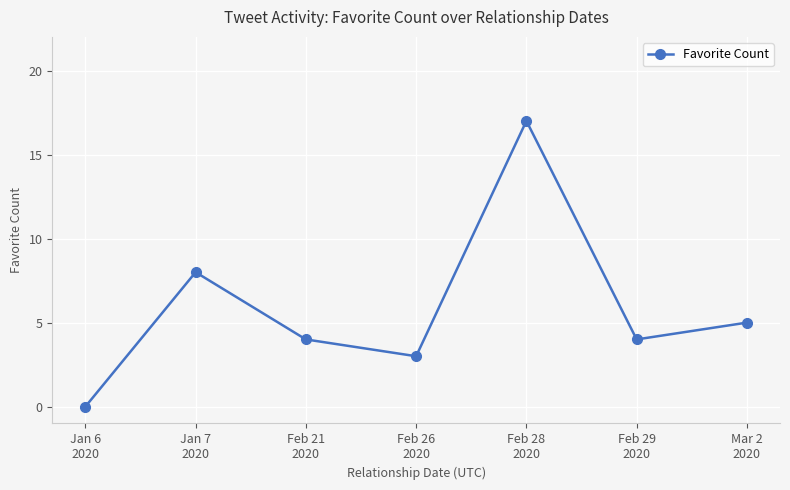

How many distinct data groups are displayed?

1